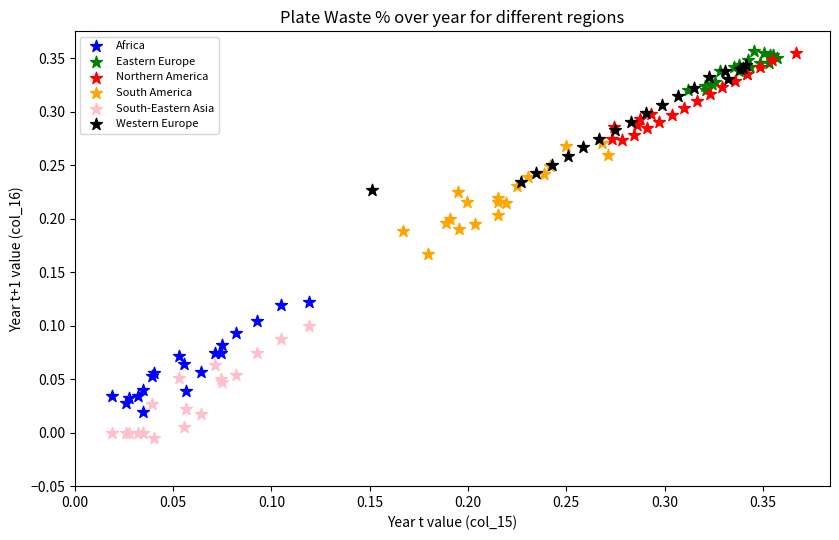

Which series reaches the minimum Y coordinate?

South-Eastern Asia